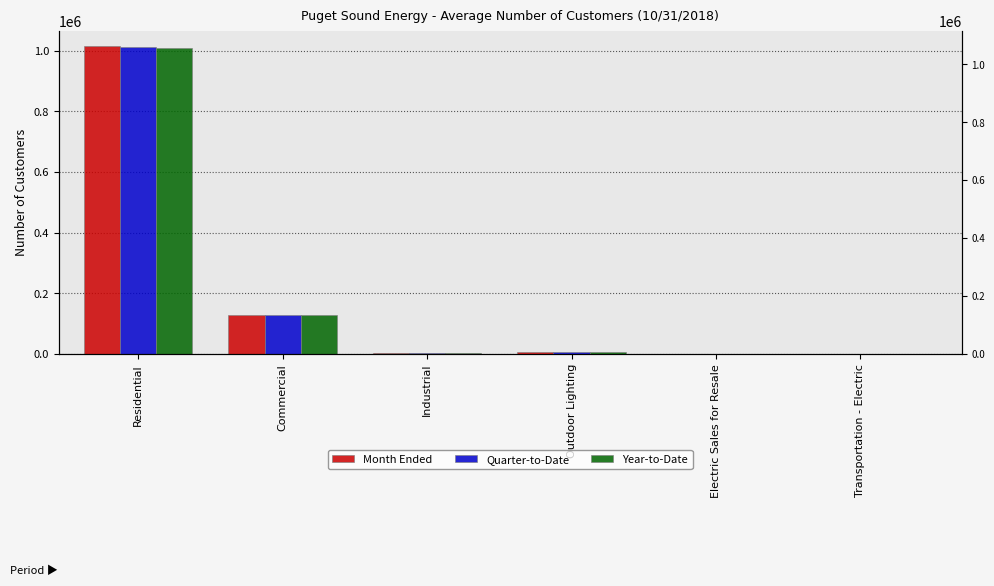

Which series has the widest spread of values?

Month Ended